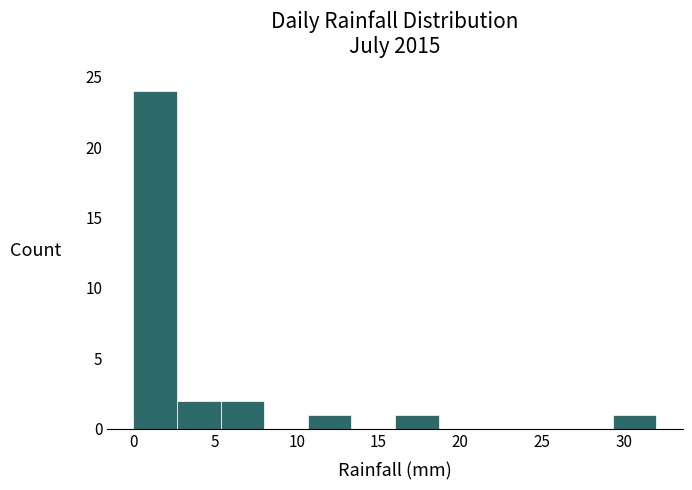

Over which range of the x-axis is the bar tallest?

0.0 to 2.5